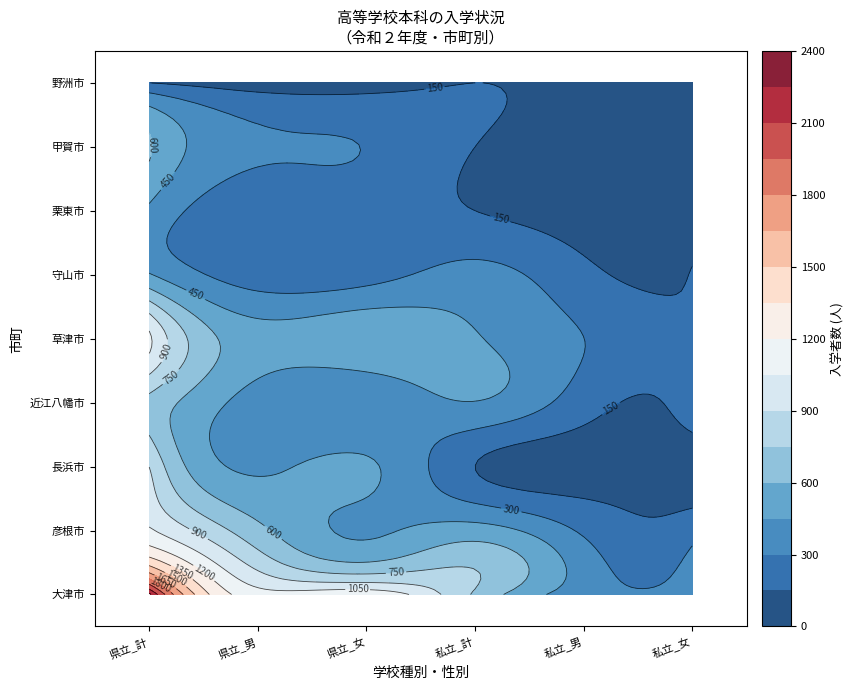

The value of 長浜市 at 長浜市 is 732. True or false?

False